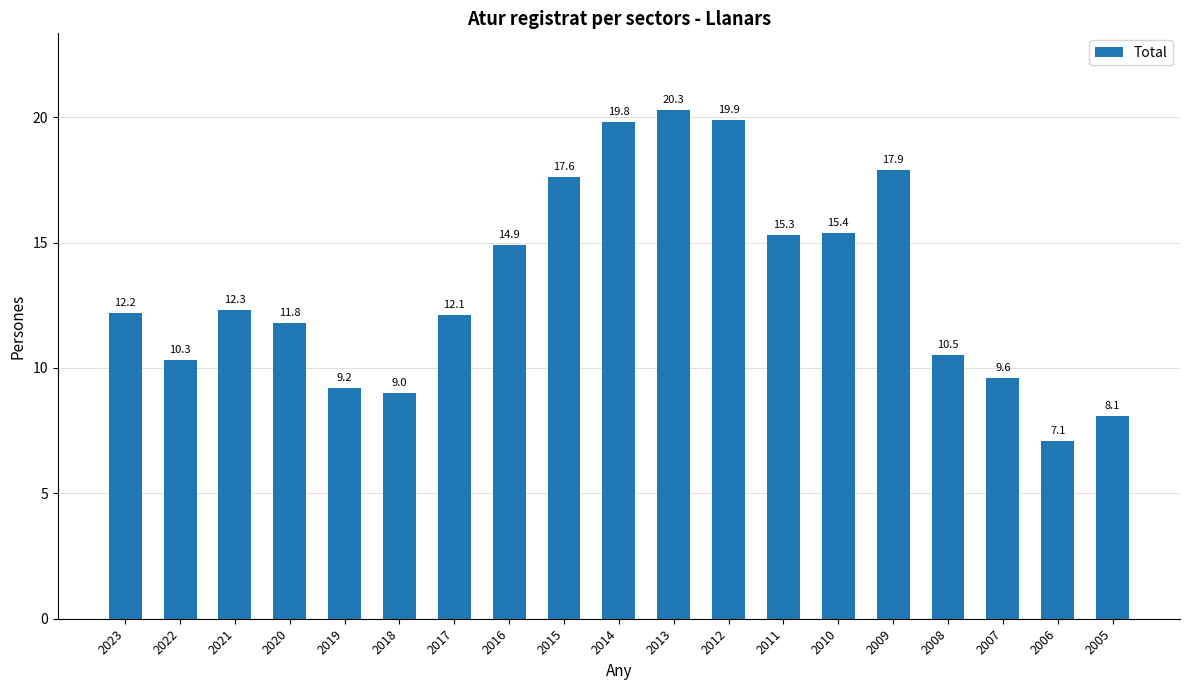

Which label corresponds to the largest value in the chart?

2013